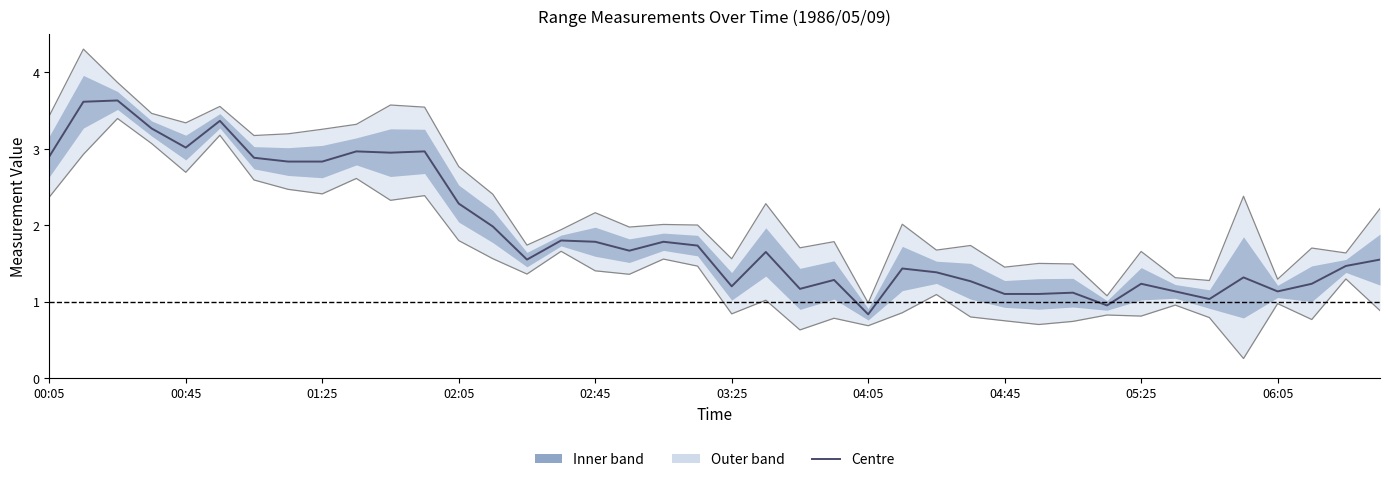

What is the difference between the maximum and minimum values?

2.8